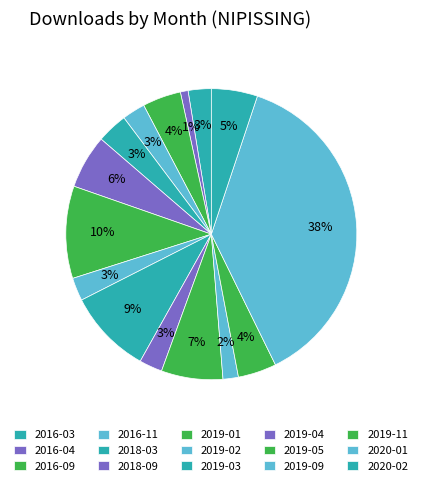

The 2019-03 slice represents 9% of the pie. True or false?

True